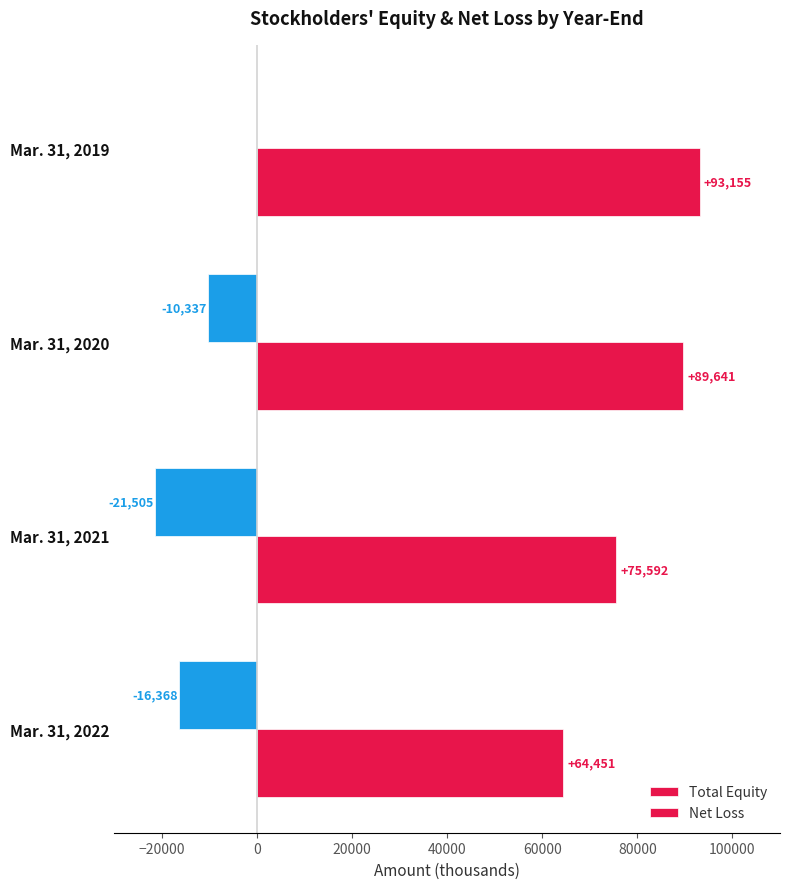

How many data points does each series have?

4